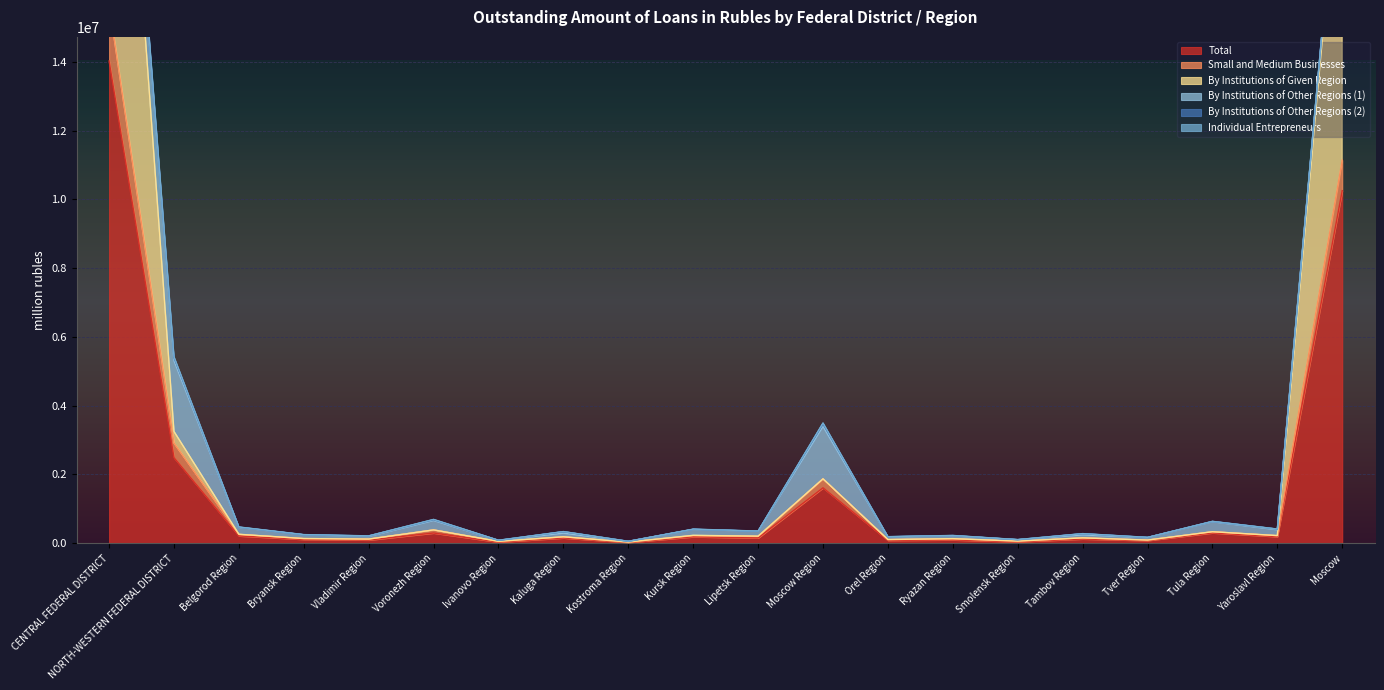

The value of Total at Moscow Region is 788037. True or false?

False